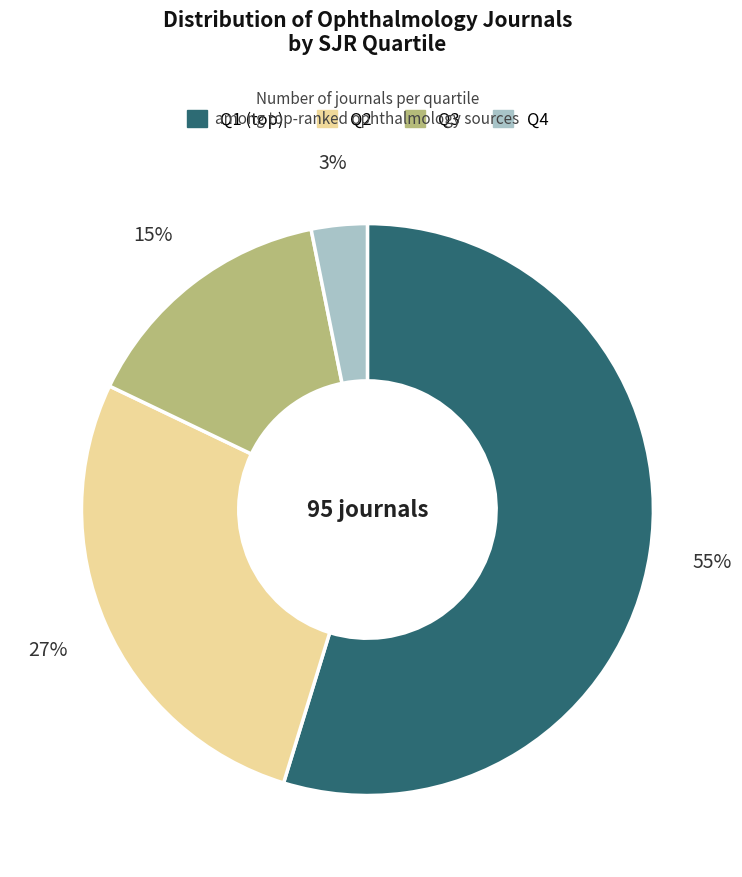

Which slice is the largest?

Q1